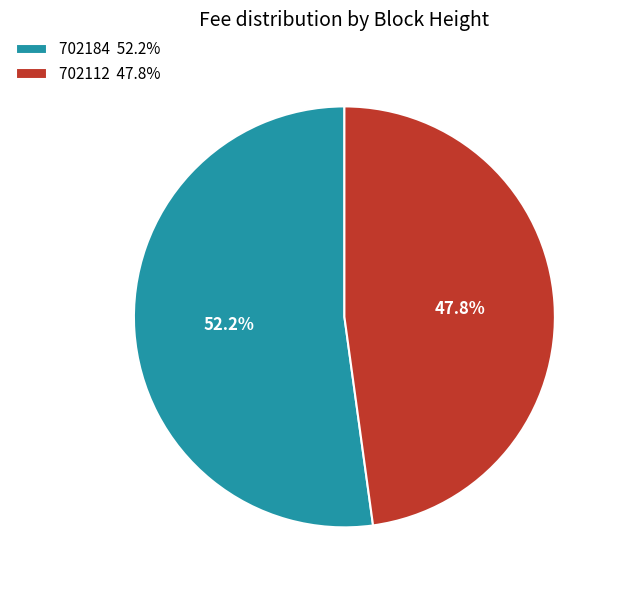

Which slice represents more than half of the pie?

702184